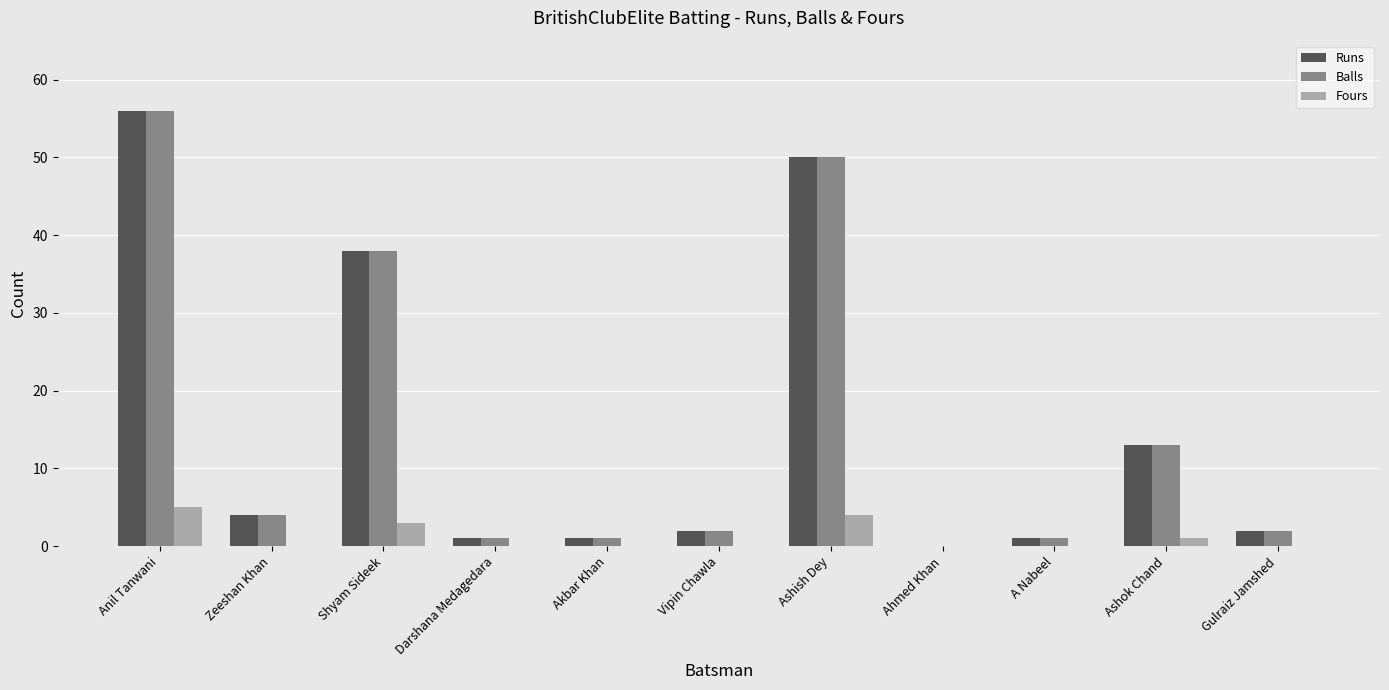

Where is Runs nearest to the value 28?

Shyam Sideek